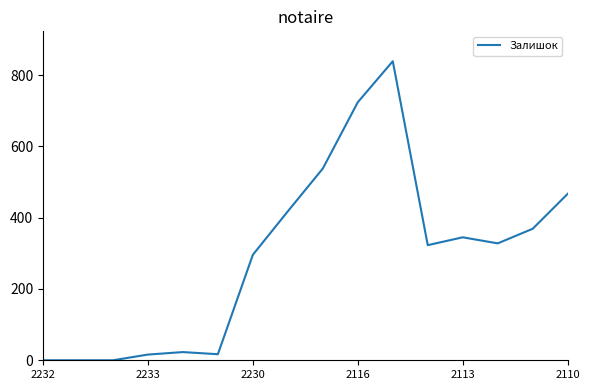

What is the difference between the maximum and minimum values?

839